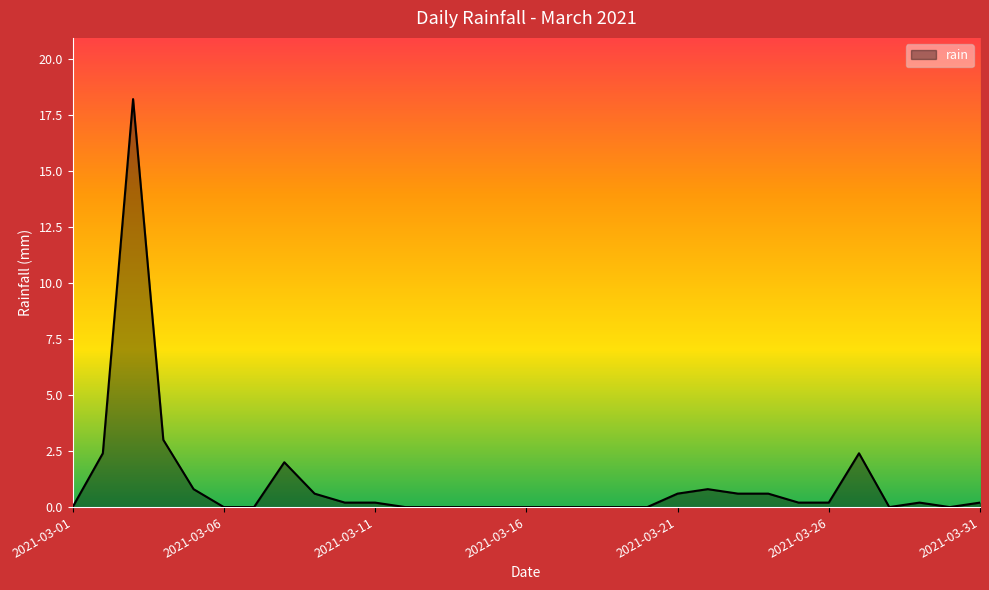

Is this an area chart (filled region under the line)?

Yes